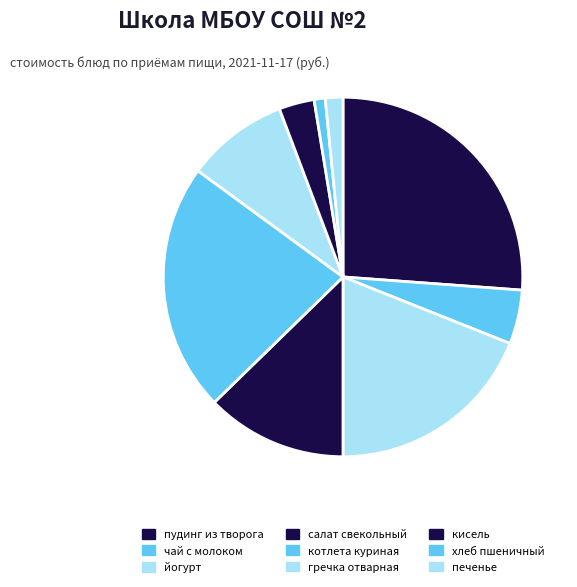

Does any single category account for the majority?

No